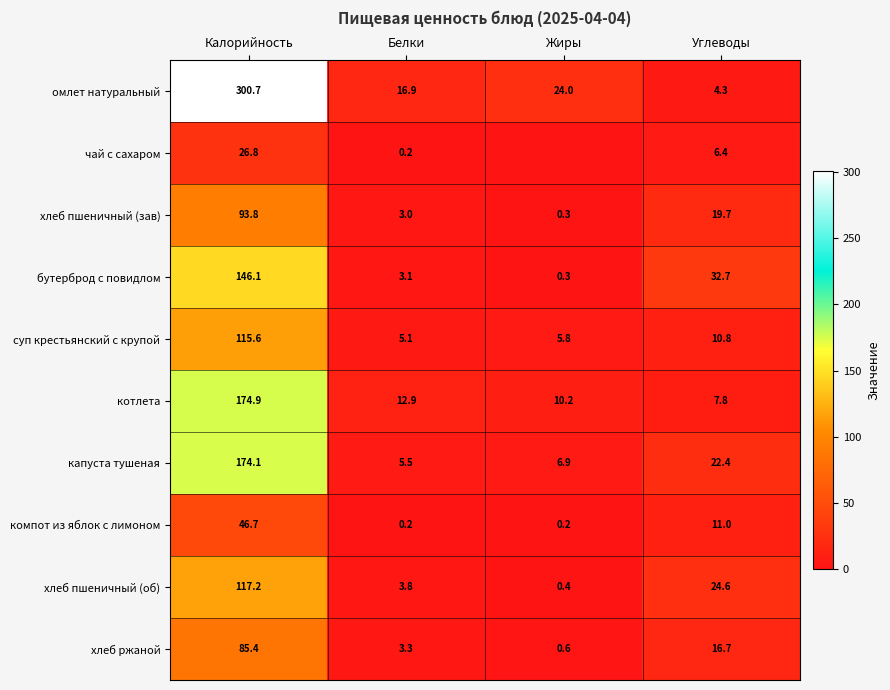

The value of бутерброд с повидлом at Белки is 3.1. True or false?

True